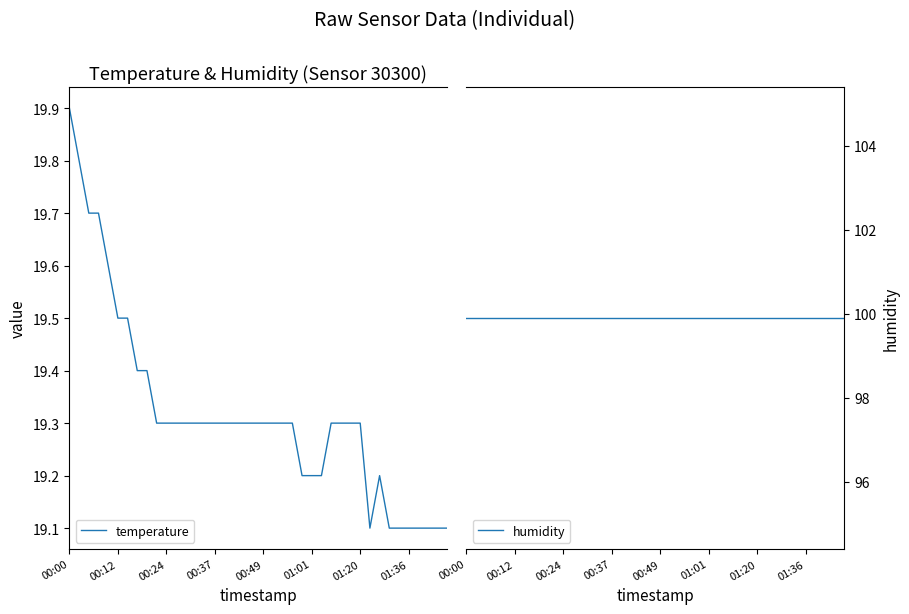

List the series in order of their overall mean, lowest first.

temperature, humidity